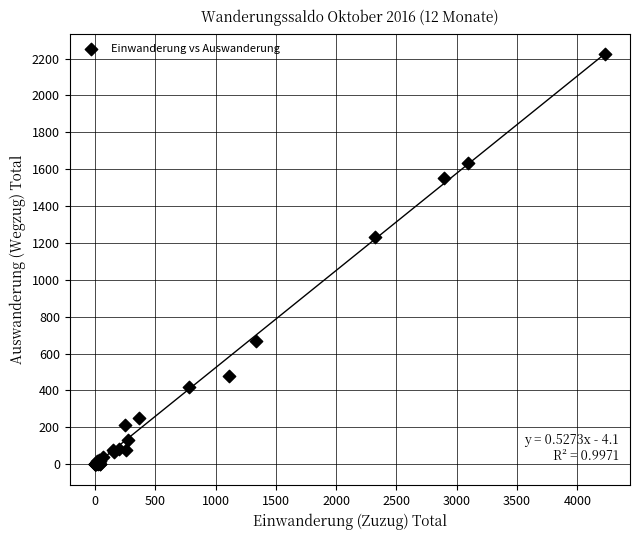

What Y value in the scatter plot is closest to 1111?

1231